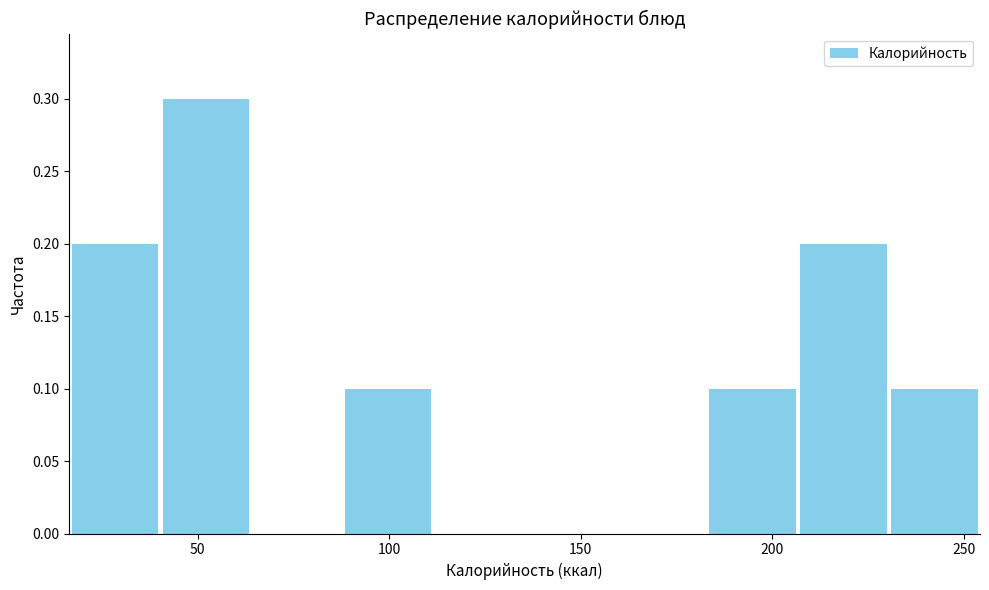

Reading left to right, transcribe this chart: for each bar, give the range it covers on the x-axis and its height. Neither the bar edges nor the heights are printed on the chart, so give them approximately, as read against the axes.

15 to 40: 0.2
40 to 65: 0.3
65 to 90: 0
90 to 110: 0.1
110 to 135: 0
135 to 160: 0
160 to 185: 0
185 to 205: 0.1
205 to 230: 0.2
230 to 255: 0.1